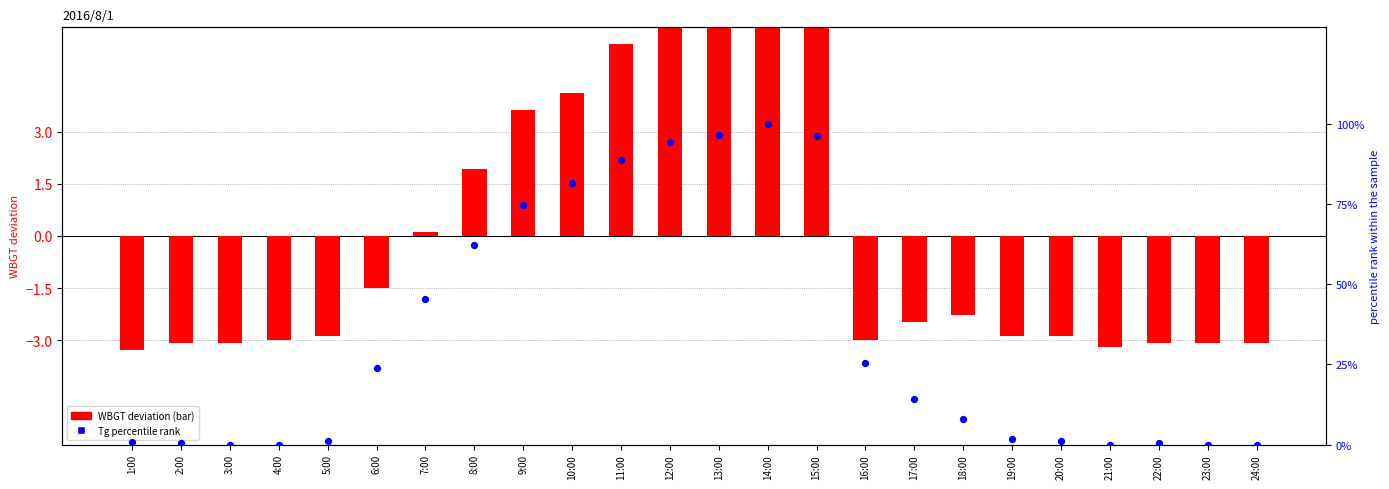

What is the total value across all series at 22:00?

-2.7